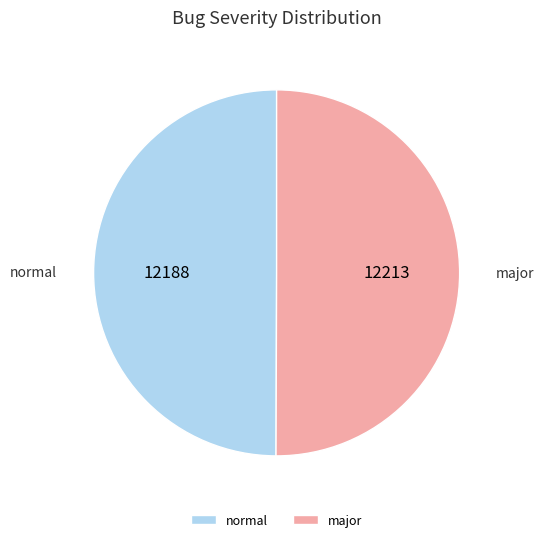

Do normal and major together represent more than half of the pie?

Yes